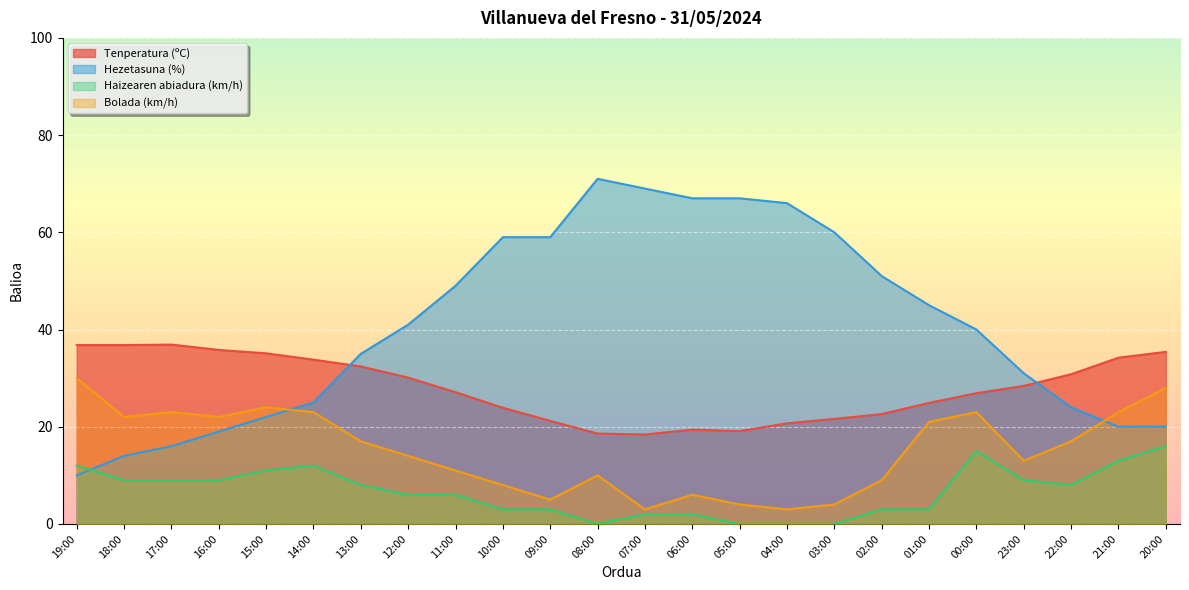

True or false: Bolada (km/h) has a value of 4.0 at 05:00.

True